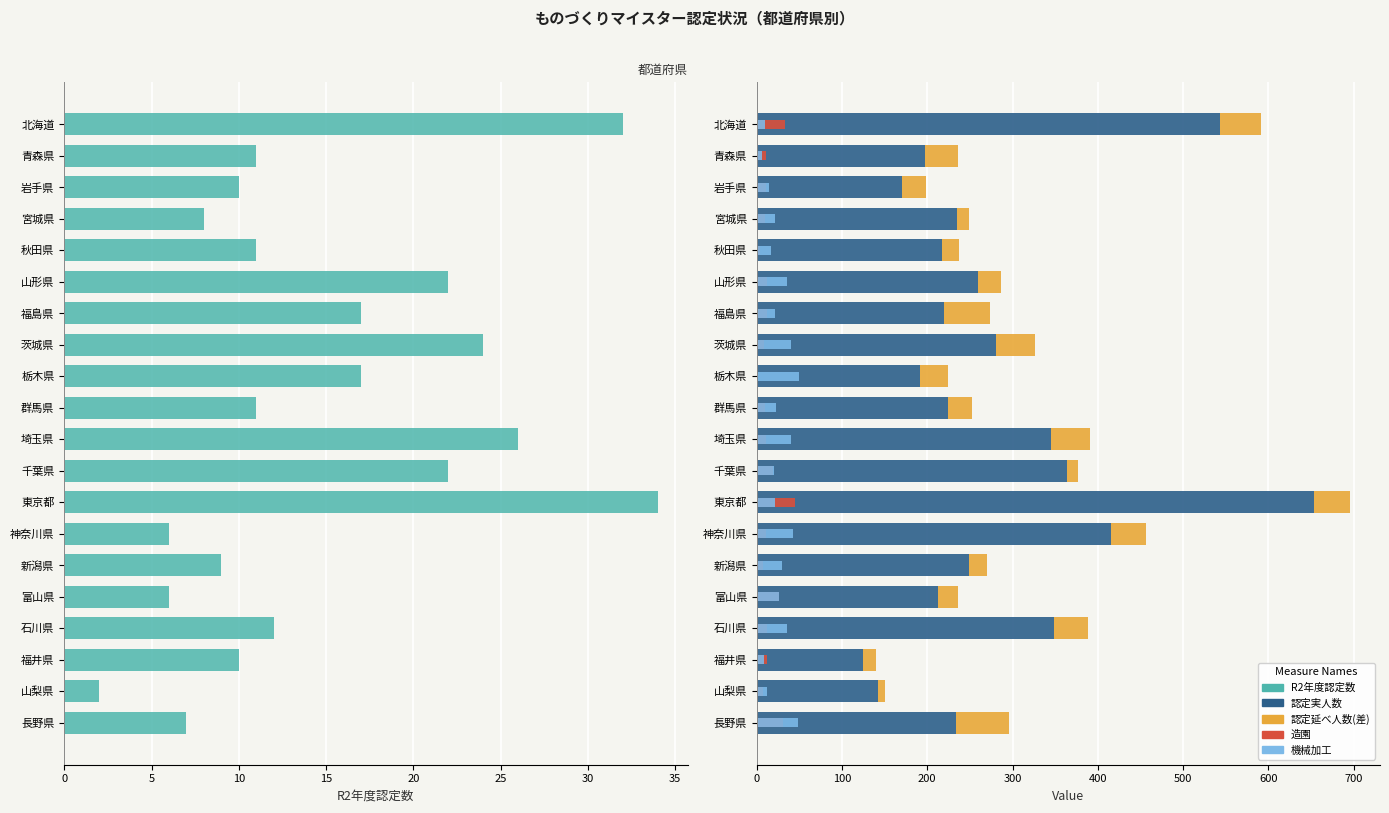

Which series has the largest total across all categories?

認定実人数